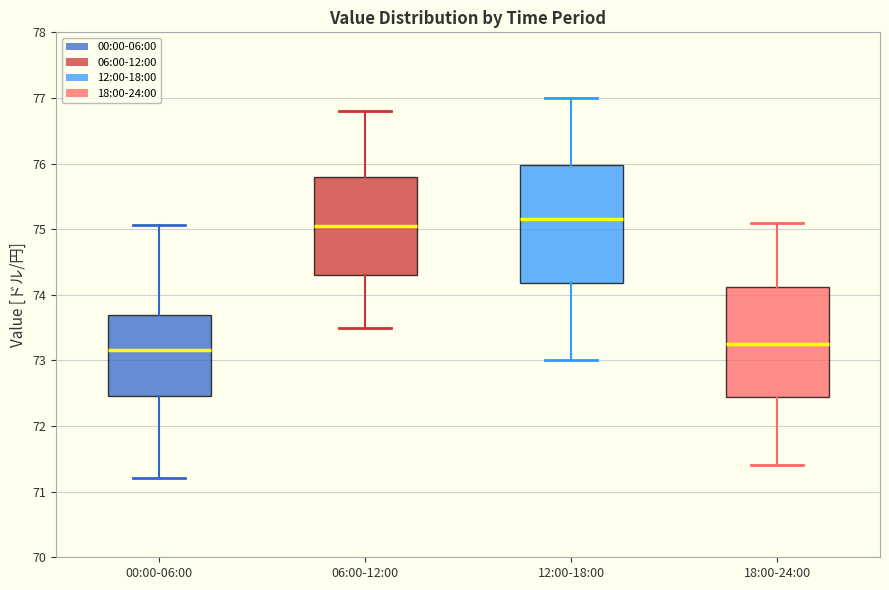

Comparing the boxes themselves (not the whiskers), which one is the tallest?

12:00-18:00